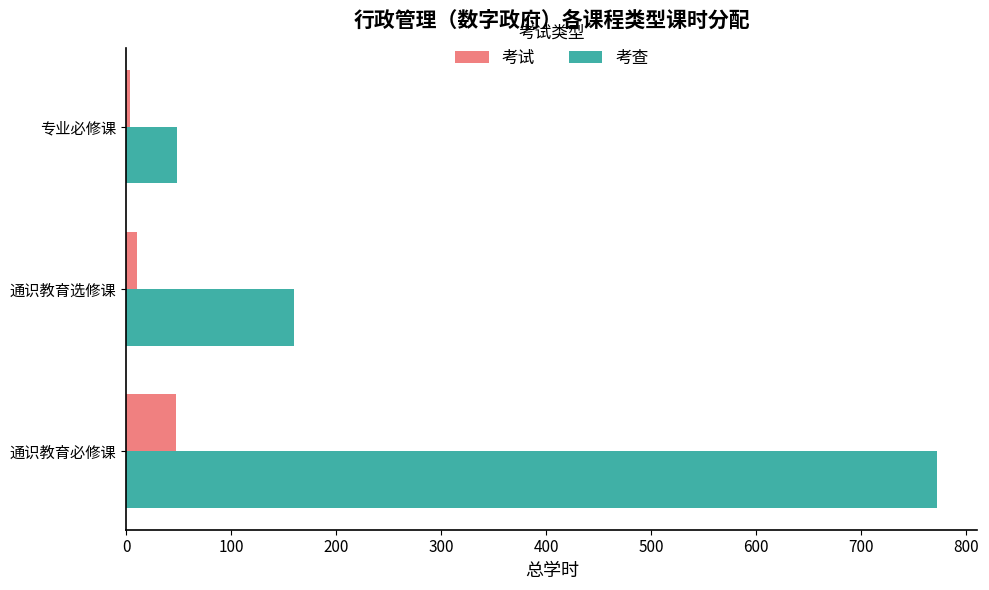

Rank the categories by 考查 value from lowest to highest.

专业必修课, 通识教育选修课, 通识教育必修课